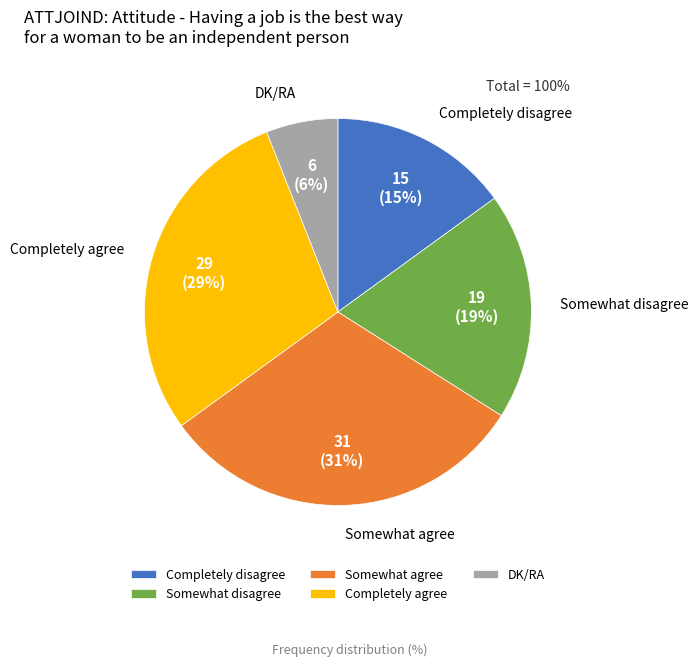

What percentage is the Completely agree slice, to the nearest percent?

29%